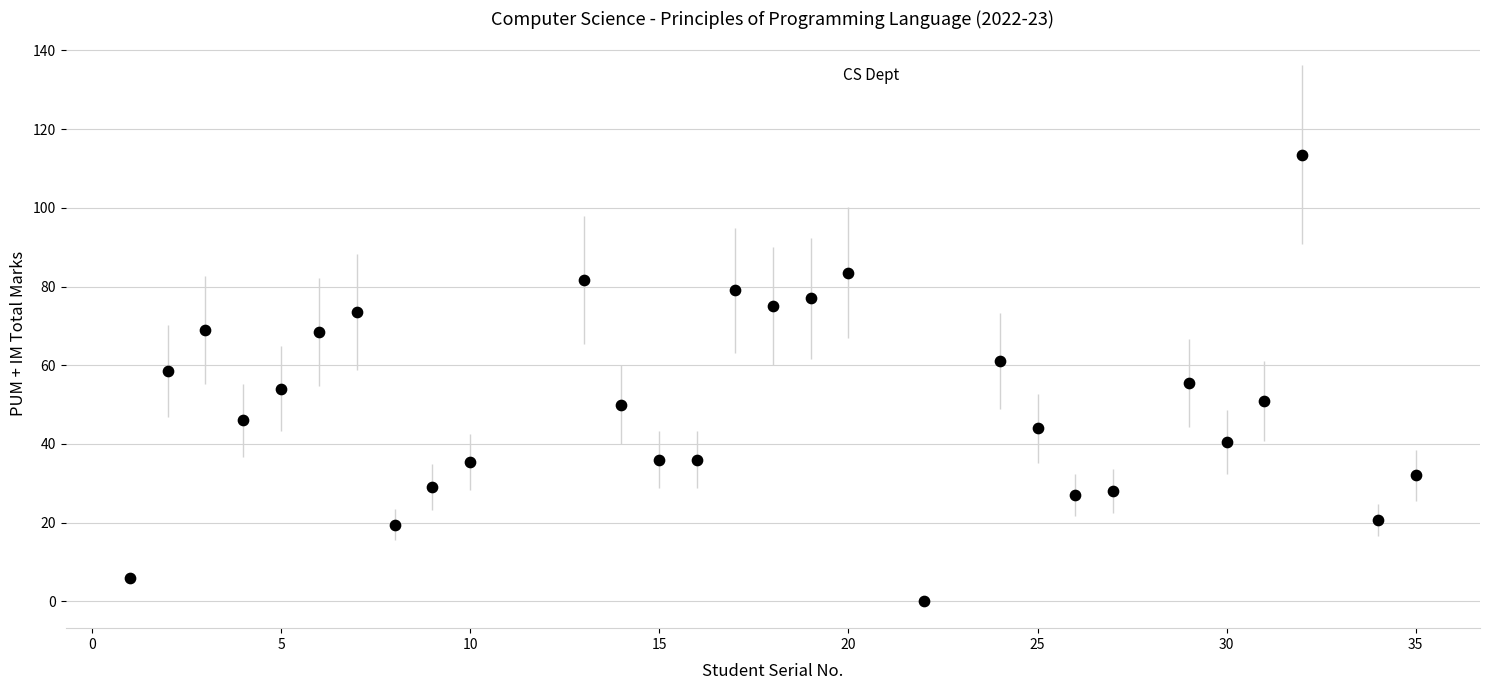

What is the range of Y values (max minus min)?

113.5